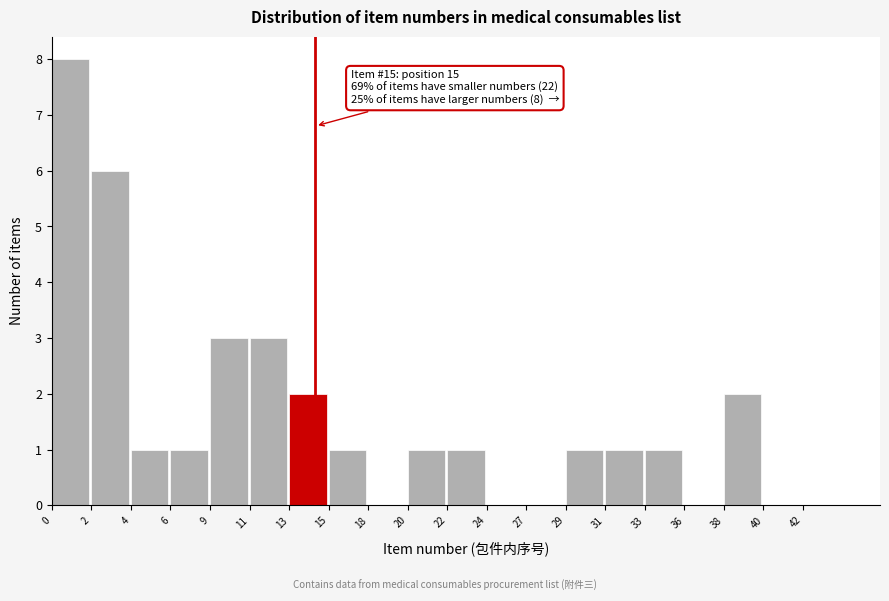

Reading left to right, transcribe all the data shown in this chart.

0=8	2=6	4=1	6=1	9=3	11=3	13=2	15=1	18=0	20=1	22=1	24=0	27=0	29=1	31=1	33=1	36=0	38=2	40=0	42=0